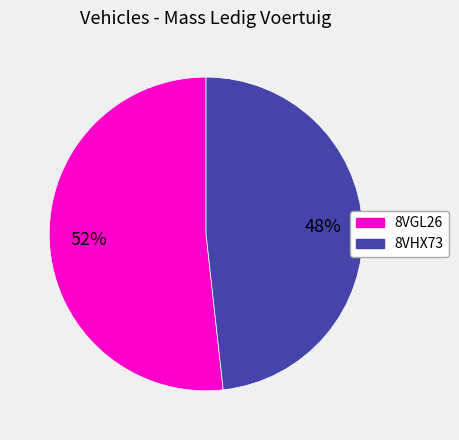

Between 8VGL26 and 8VHX73, which is larger?

8VGL26